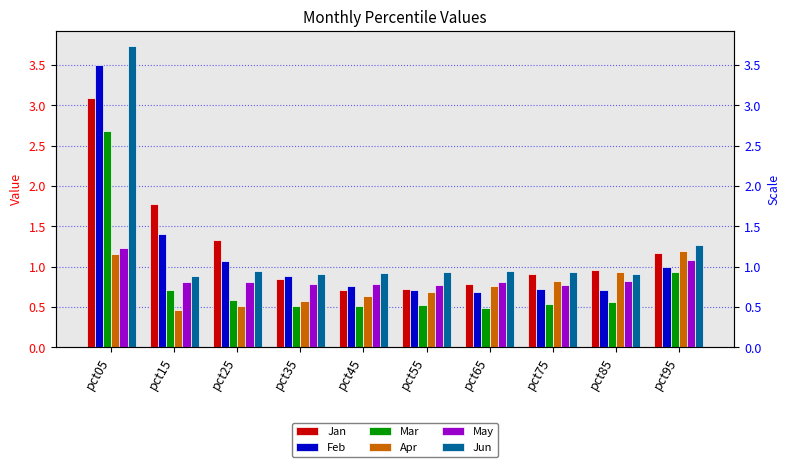

Between pct35 and pct45, which series saw the biggest shift?

Jan